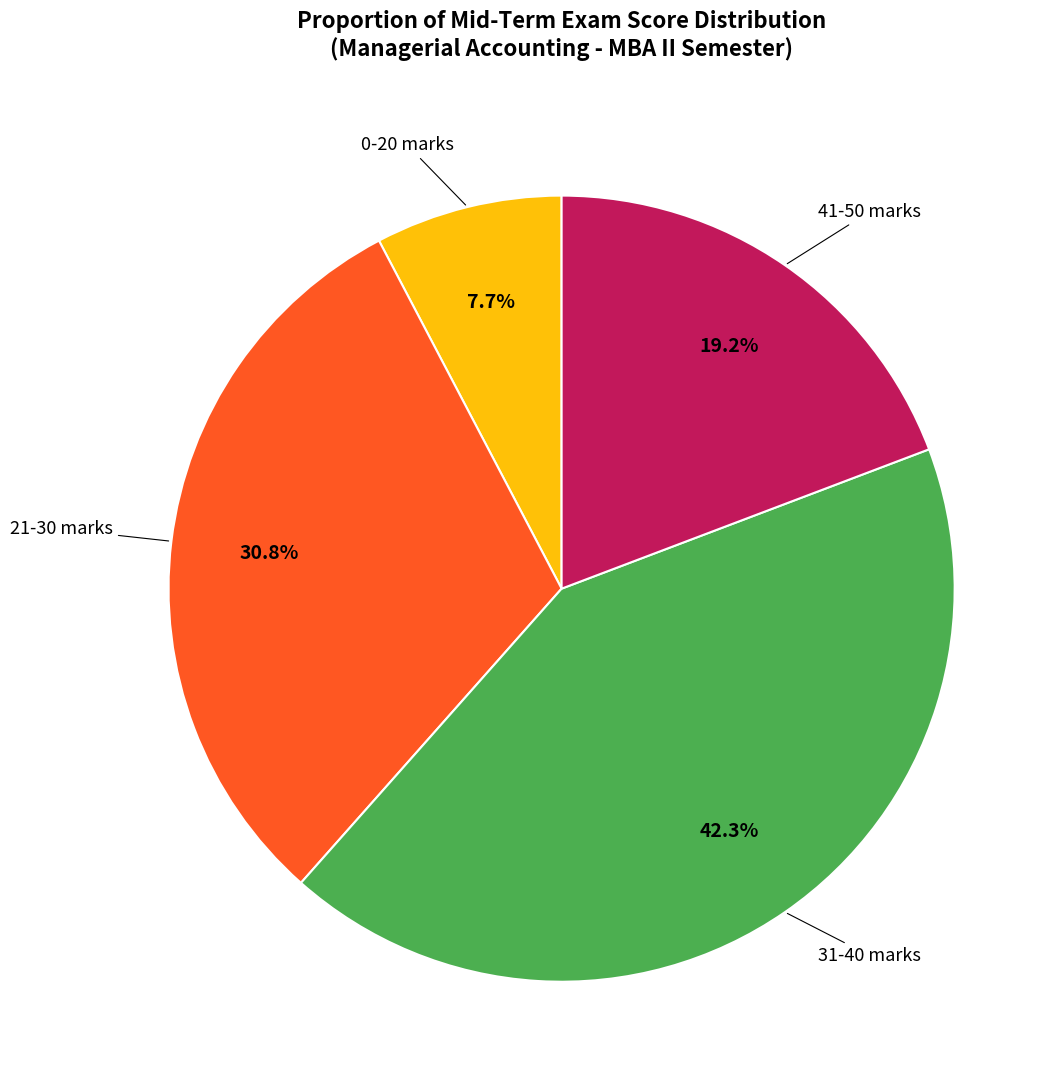

Is there a majority slice in this chart?

No